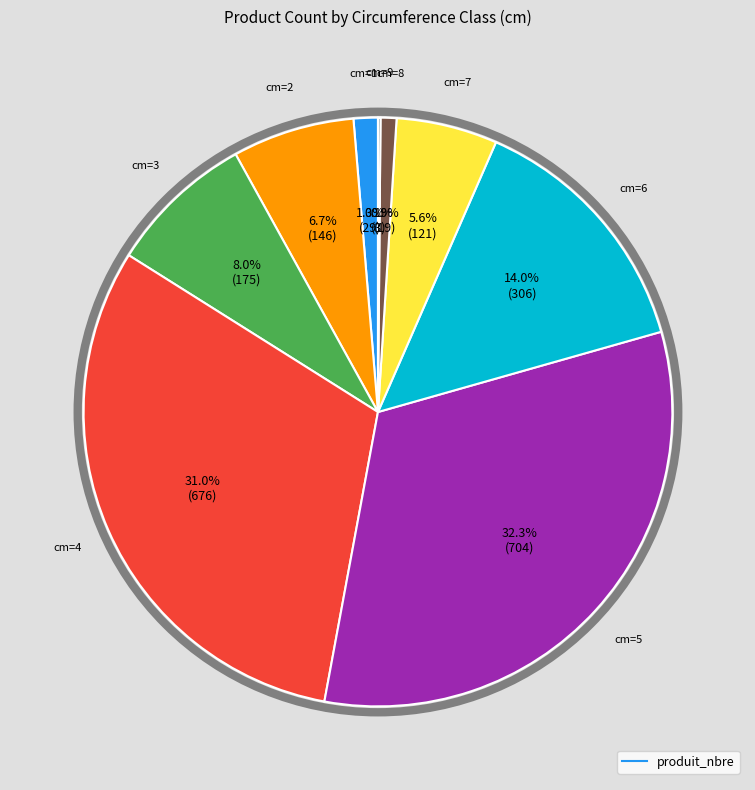

Is there a majority slice in this chart?

No